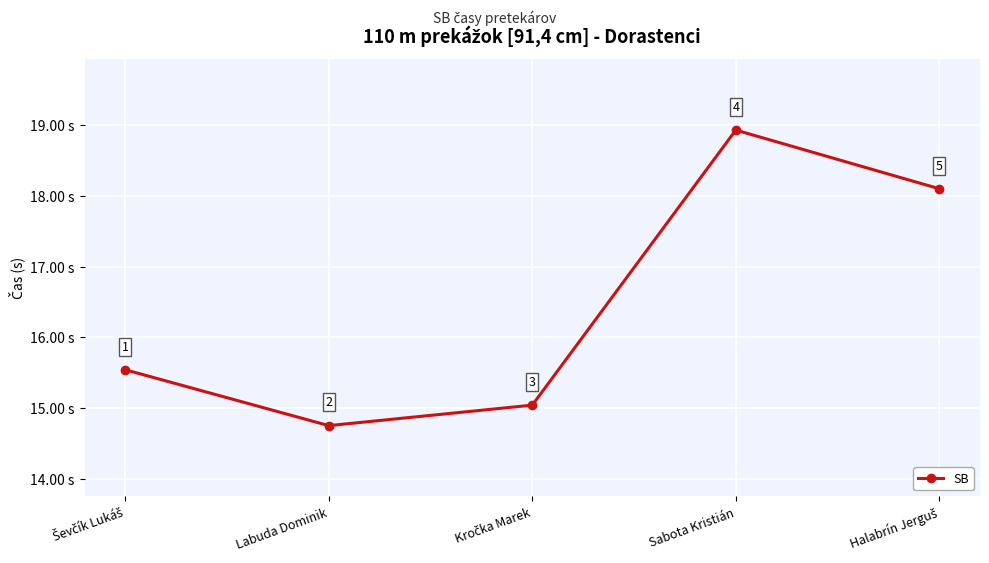

True or false: the data shows 18.9 at Sabota Kristián.

True